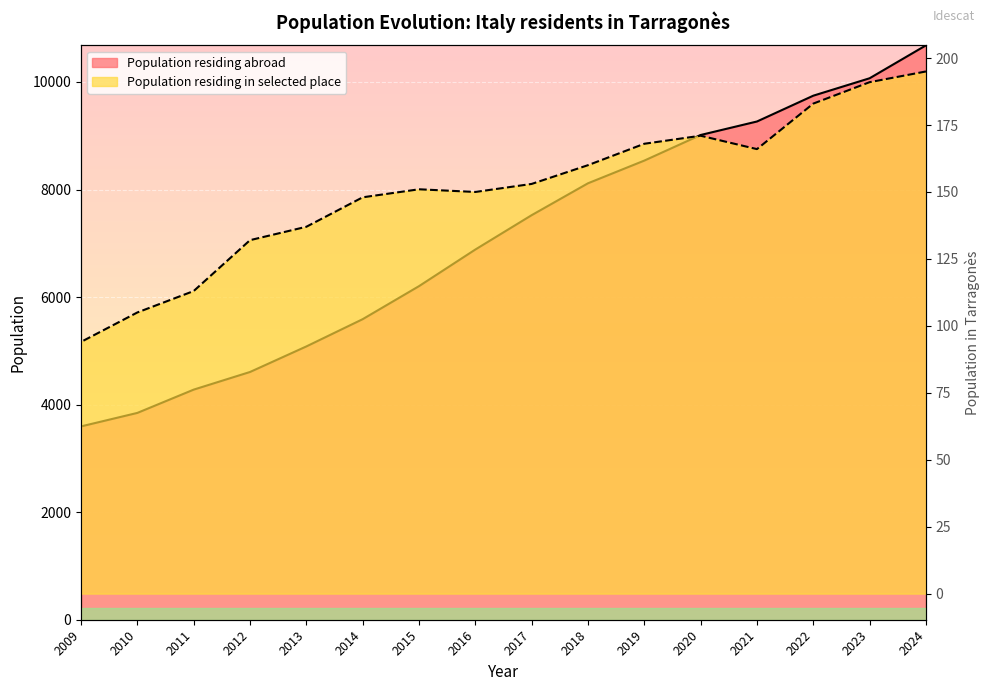

Between 2012 and 2024, which is larger?

2024